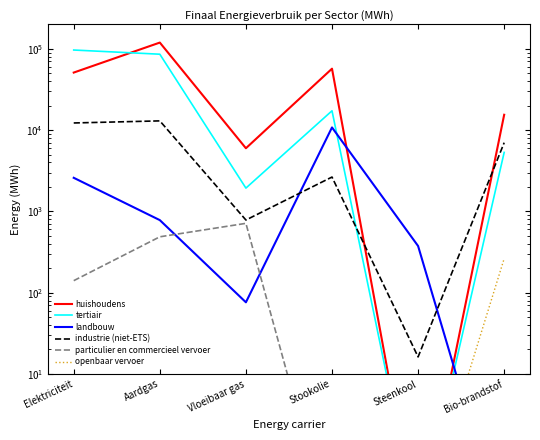

Does the chart display data point markers on the line(s)?

No